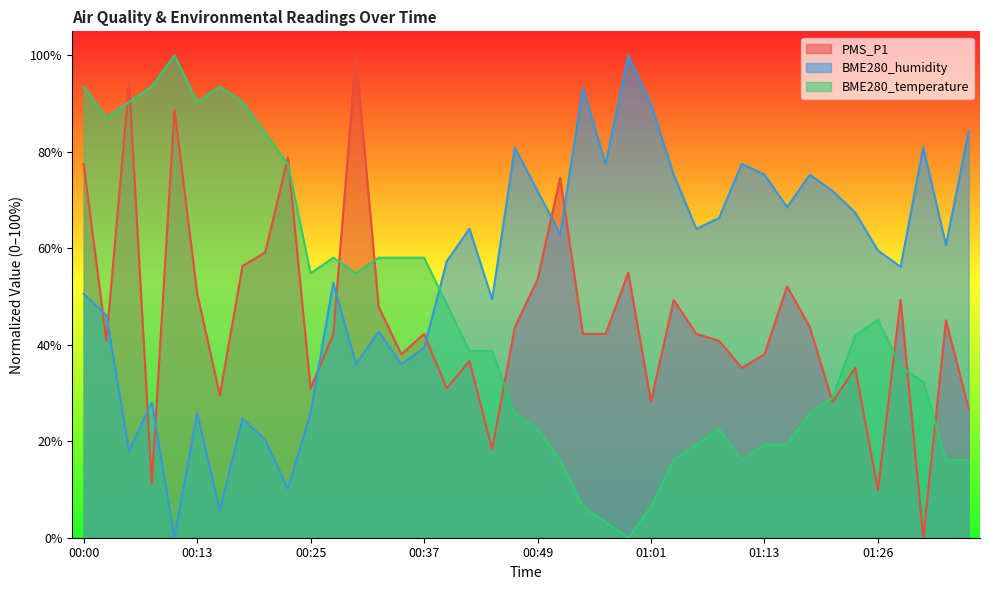

What is the value of the BME280_humidity point at the 29th from the left?

66.3